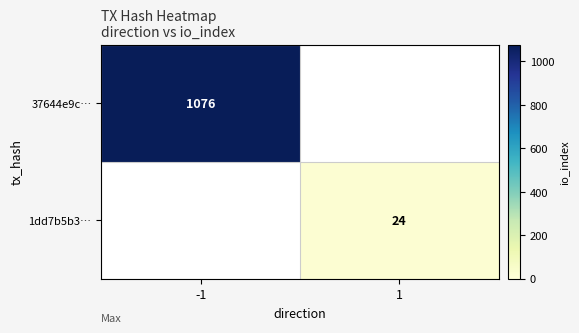

At how many categories does at least one series exceed 686?

1